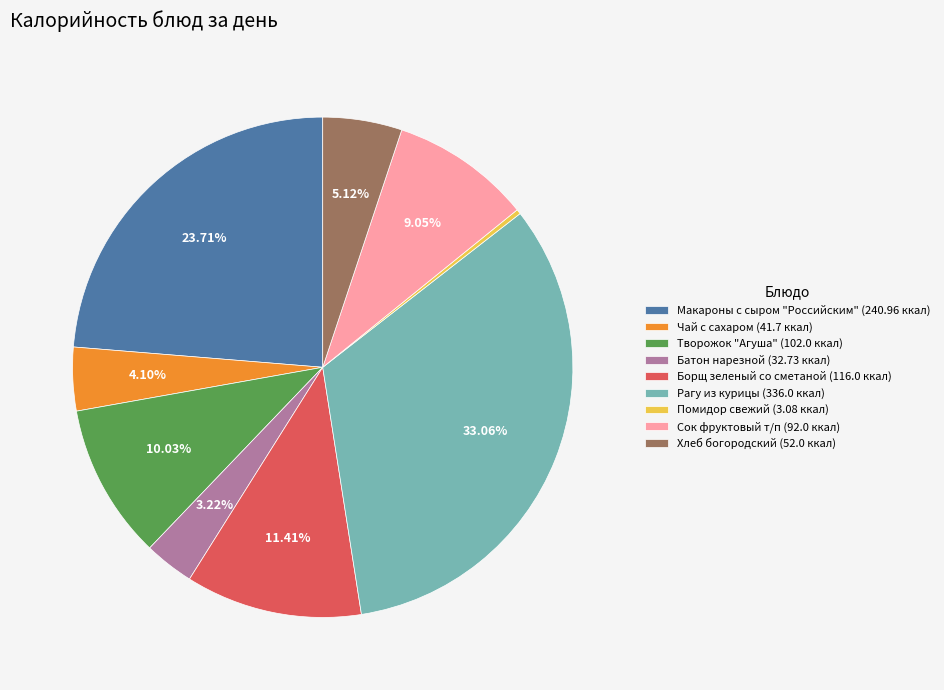

The Борщ зеленый со сметаной slice represents 11% of the pie. True or false?

True